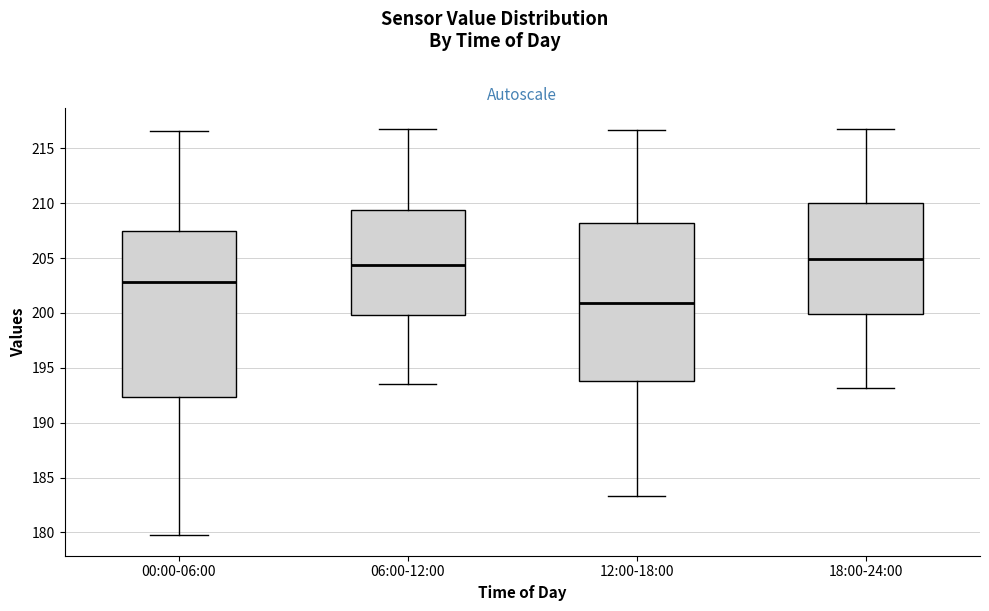

Reading left to right, transcribe this box plot: for each box, give where its median line is, the range the box spans, and where its two whiskers end, as read against the y-axis. The values are not printed on the chart, so give them approximately, as read against the axis.

00:00-06:00: median 203.0, box 192.5 to 207.5, whiskers 179.5 to 216.5
06:00-12:00: median 204.5, box 200.0 to 209.5, whiskers 193.5 to 217.0
12:00-18:00: median 201.0, box 194.0 to 208.0, whiskers 183.5 to 216.5
18:00-24:00: median 205.0, box 200.0 to 210.0, whiskers 193.0 to 217.0